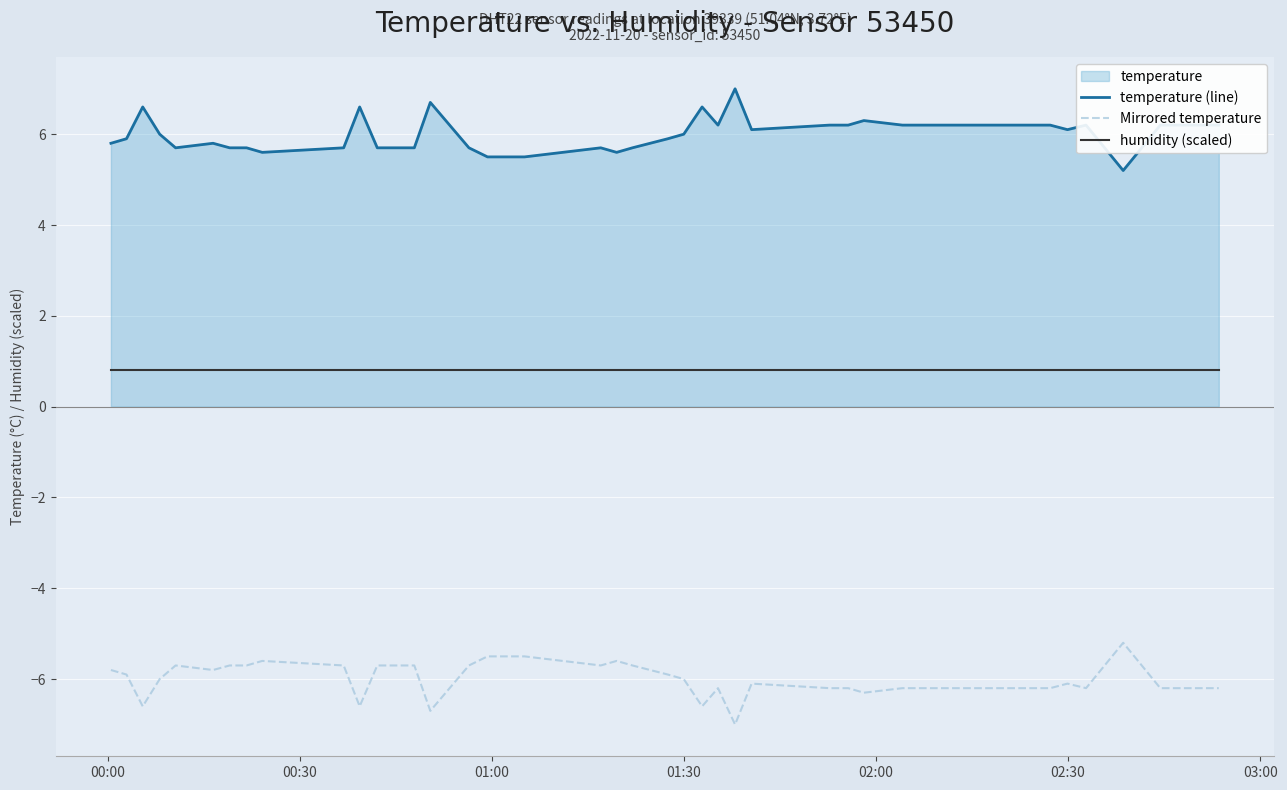

True or false: humidity (scaled) and Mirrored temperature intersect in this chart.

False